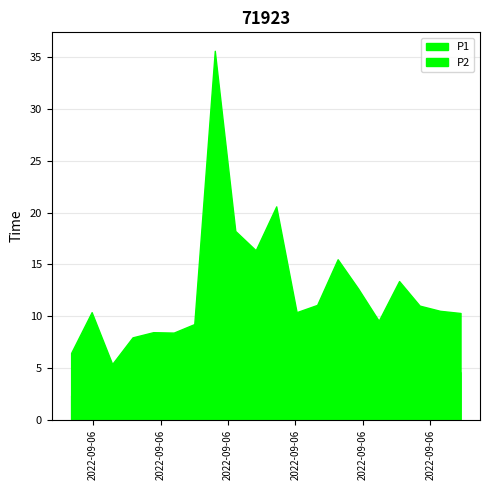

What is the value of the P1 point at the 15th from the left?

12.7